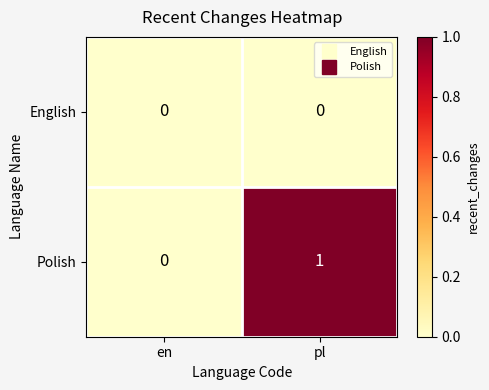

Reading left to right, extract all data points from this chart.

English: 0	0
Polish: 0	1